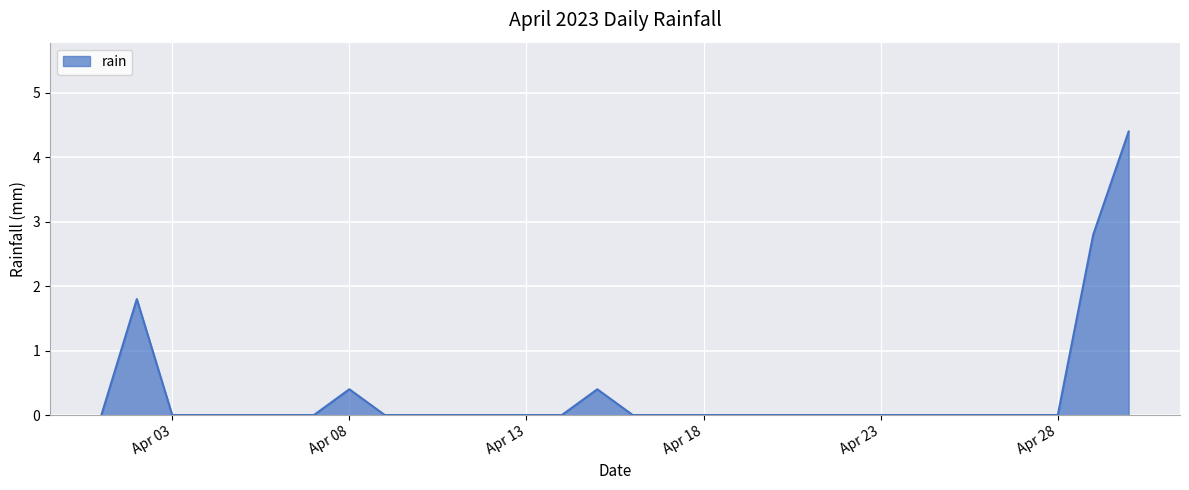

What is the greatest value displayed?

4.4